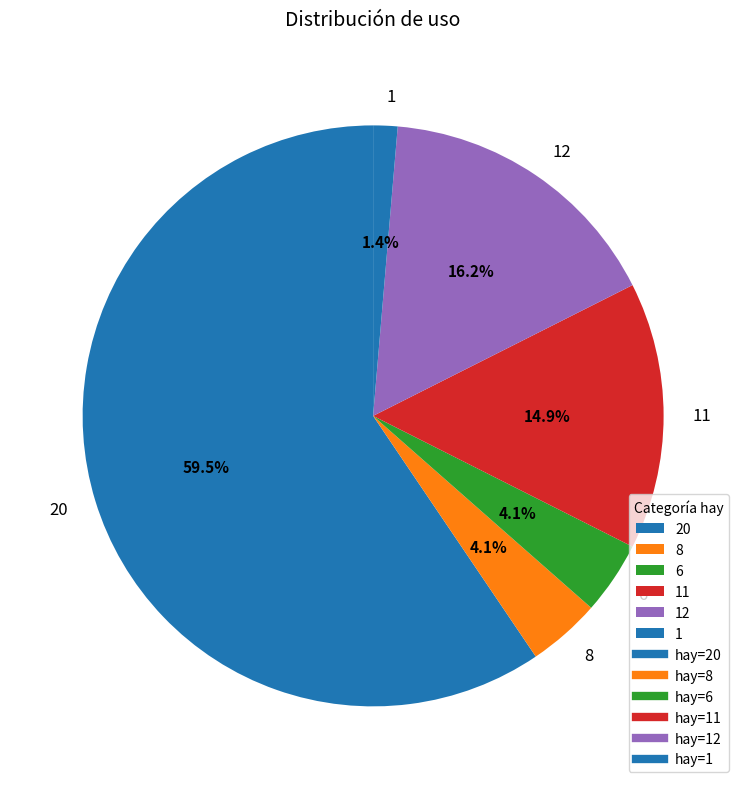

Which has a higher value, 1 or 8?

8